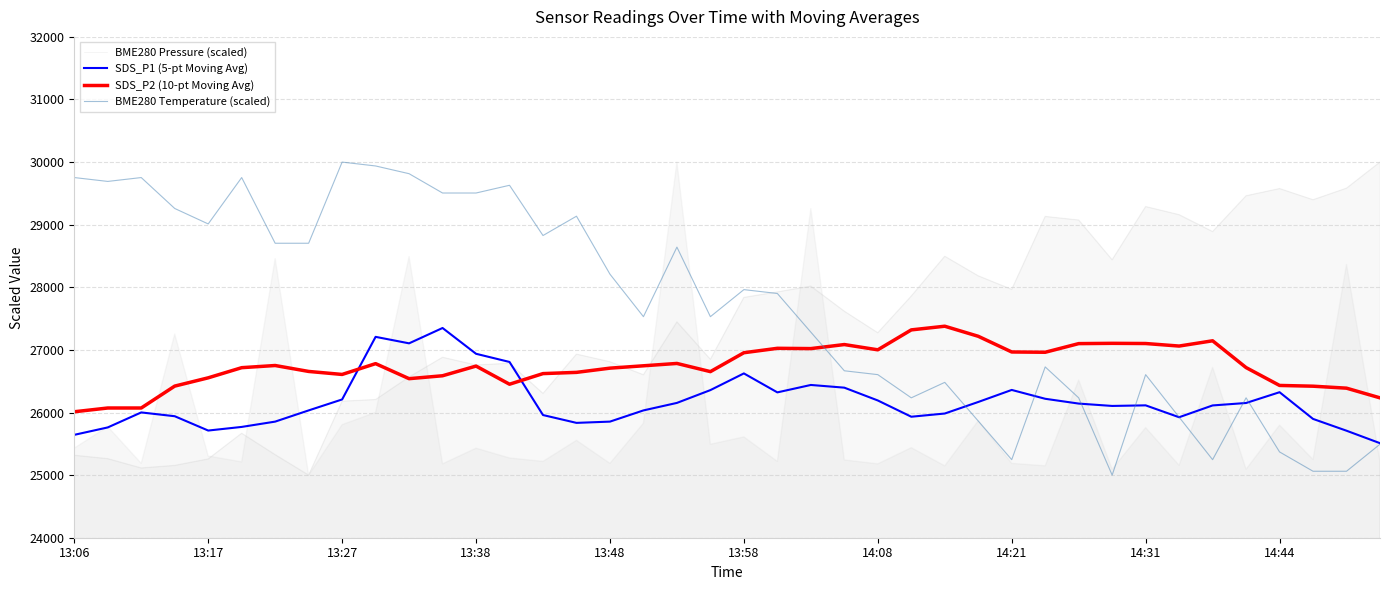

Read the SDS_P1 (5-pt Moving Avg) value at 25.

25932.7